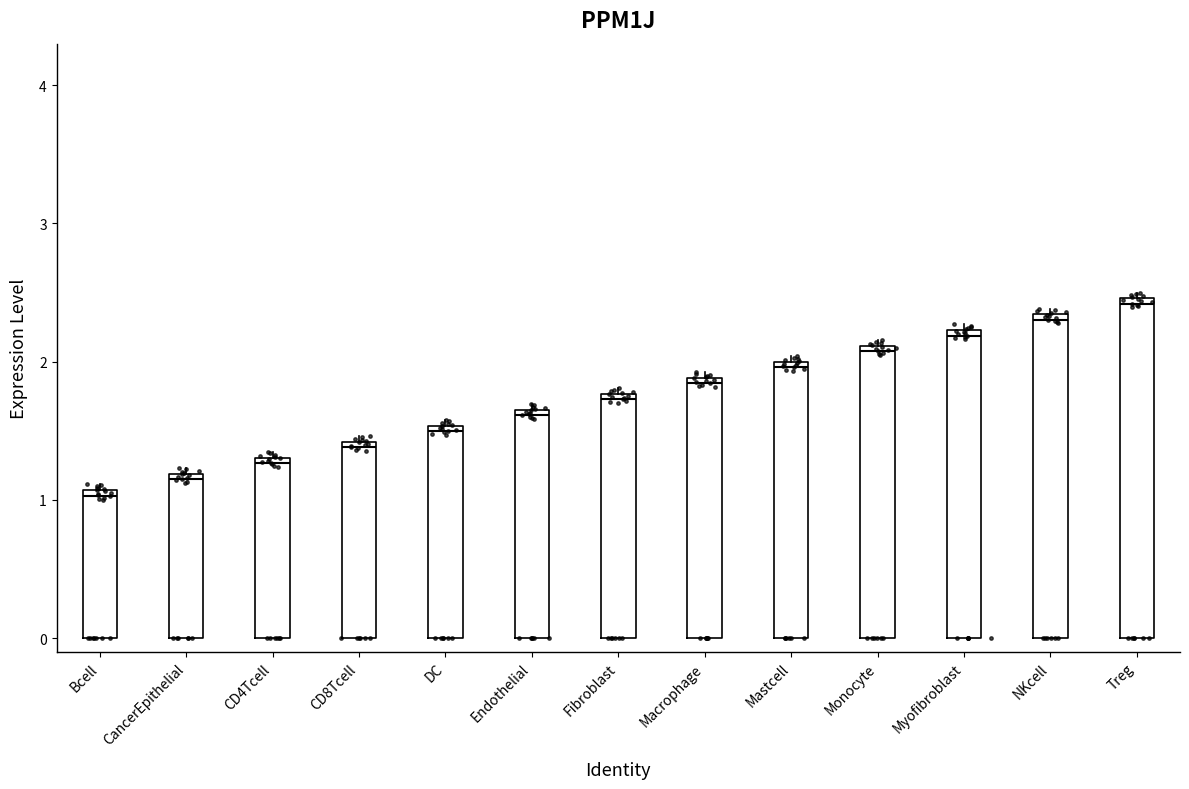

Reading left to right, read every box against the y-axis: the position of its median line, the range the box covers, and the ends of its whiskers. The values are not printed on the chart, so give them approximately, as read against the axis.

Bcell: median 1.0, box 0.0 to 1.1, whiskers 0.0 to 1.1 (just above the box's upper edge)
CancerEpithelial: median 1.2 (just below the box's upper edge), box 0.0 to 1.2, whiskers 0.0 to 1.2 (just above the box's upper edge)
CD4Tcell: median 1.3 (just below the box's upper edge), box 0.0 to 1.3, whiskers 0.0 to 1.3 (just above the box's upper edge)
CD8Tcell: median 1.4 (just below the box's upper edge), box 0.0 to 1.4, whiskers 0.0 to 1.5
DC: median 1.5 (just below the box's upper edge), box 0.0 to 1.5, whiskers 0.0 to 1.6
Endothelial: median 1.6, box 0.0 to 1.7, whiskers 0.0 to 1.7 (just above the box's upper edge)
Fibroblast: median 1.7, box 0.0 to 1.8, whiskers 0.0 to 1.8 (just above the box's upper edge)
Macrophage: median 1.8, box 0.0 to 1.9, whiskers 0.0 to 1.9 (just above the box's upper edge)
Mastcell: median 2.0 (just below the box's upper edge), box 0.0 to 2.0, whiskers 0.0 to 2.0 (just above the box's upper edge)
Monocyte: median 2.1 (just below the box's upper edge), box 0.0 to 2.1, whiskers 0.0 to 2.2
Myofibroblast: median 2.2 (just below the box's upper edge), box 0.0 to 2.2, whiskers 0.0 to 2.3
NKcell: median 2.3 (just below the box's upper edge), box 0.0 to 2.3, whiskers 0.0 to 2.4
Treg: median 2.4, box 0.0 to 2.5, whiskers 0.0 to 2.5 (just above the box's upper edge)